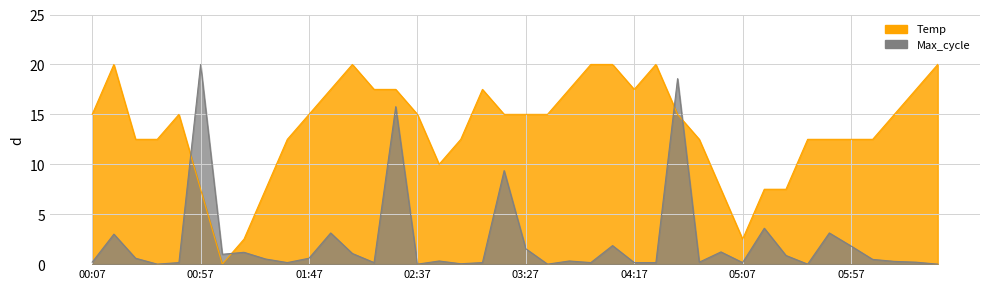

What is the maximum value shown in the chart?

20.0